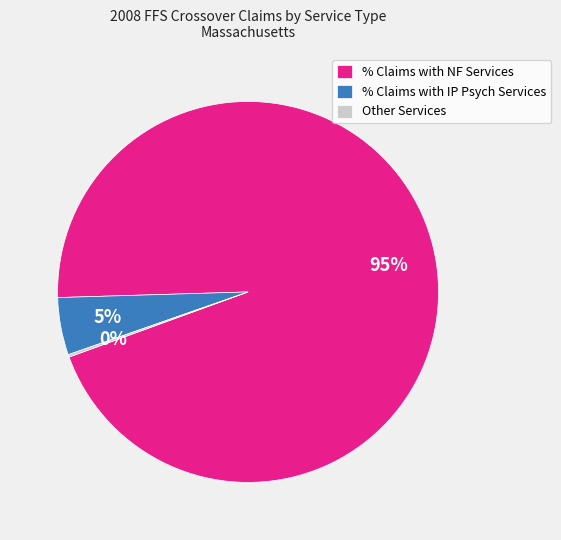

Which category accounts for the majority?

% Claims with NF Services